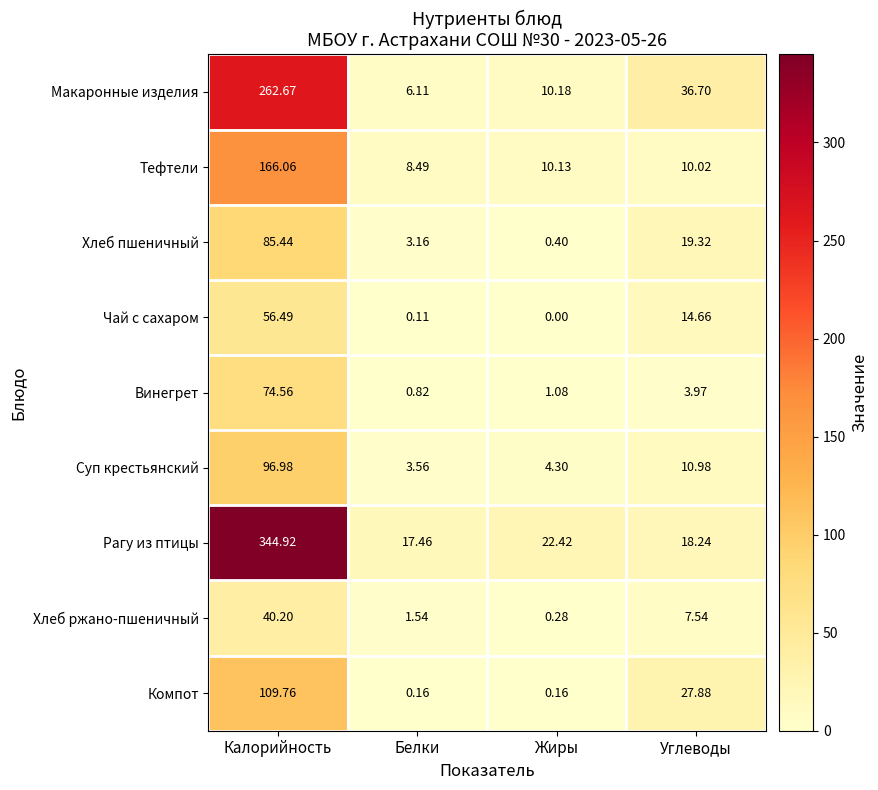

Which category has the highest value in the Винегрет series?

Калорийность